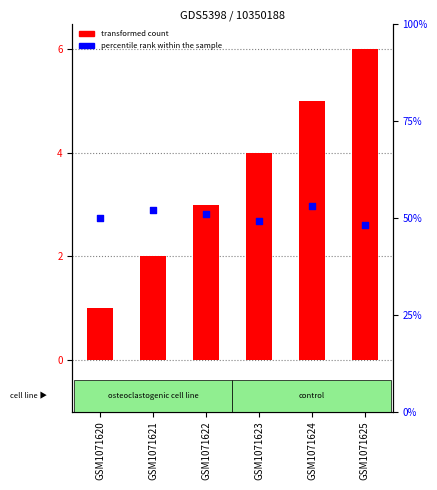

Is the value of transformed count at GSM1071625 greater than the value of percentile rank within the sample at GSM1071621?

No